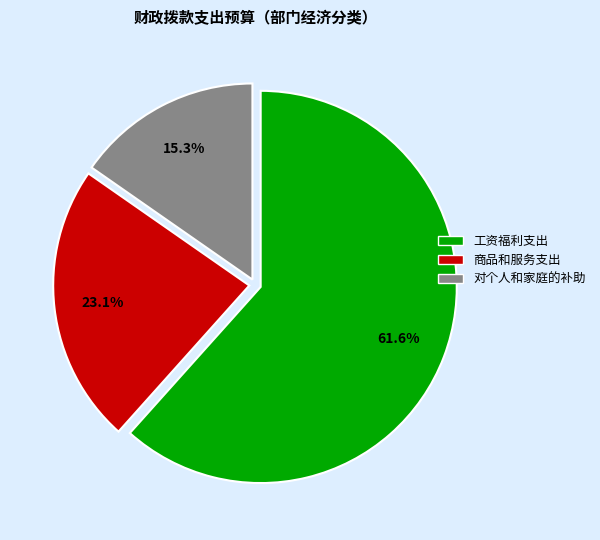

Is 工资福利支出 the majority of the pie?

Yes